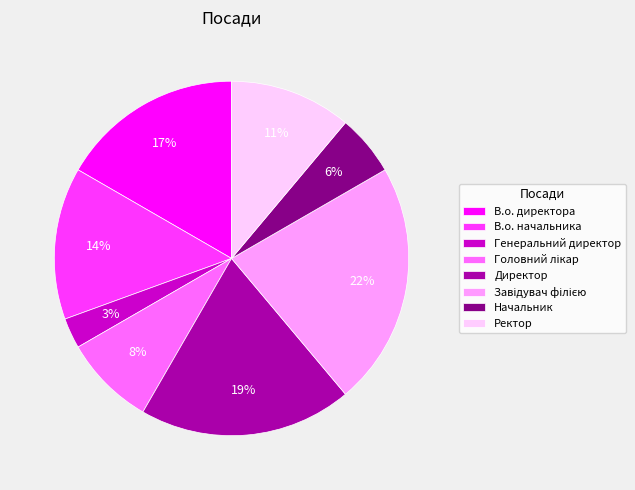

Does any single category account for the majority?

No